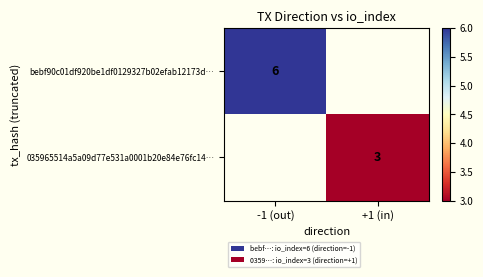

How many series are shown in this chart?

2